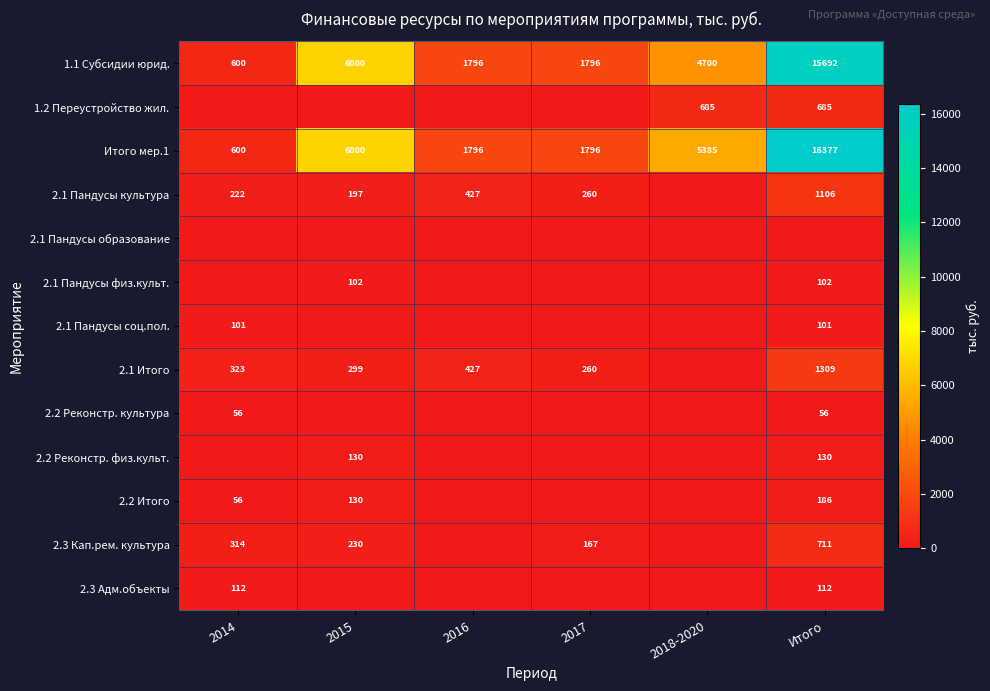

How many series are shown in this chart?

13